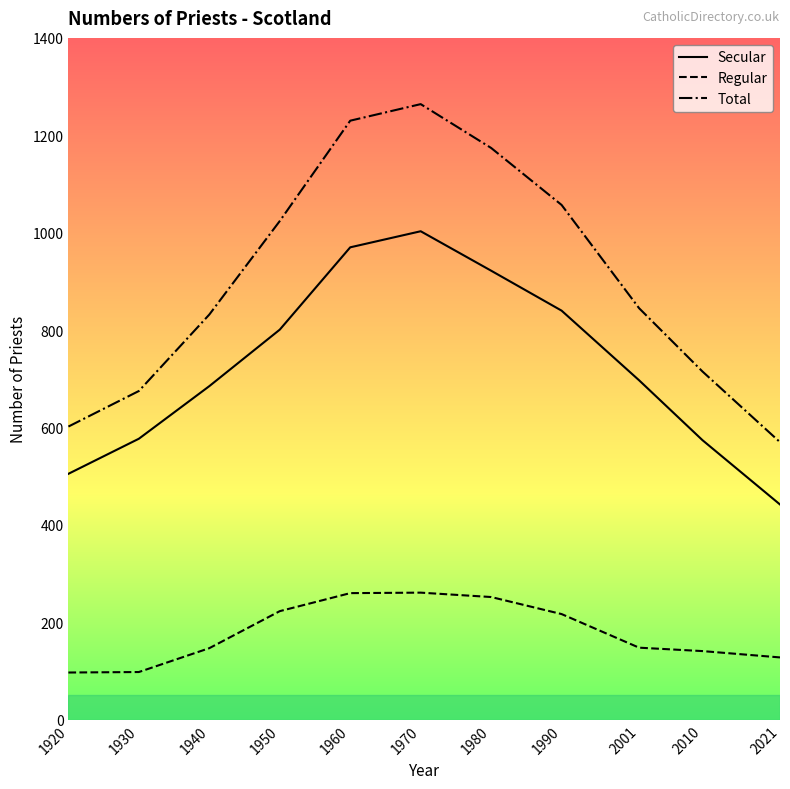

Rank the series by their maximum value, from highest to lowest.

Total, Secular, Regular